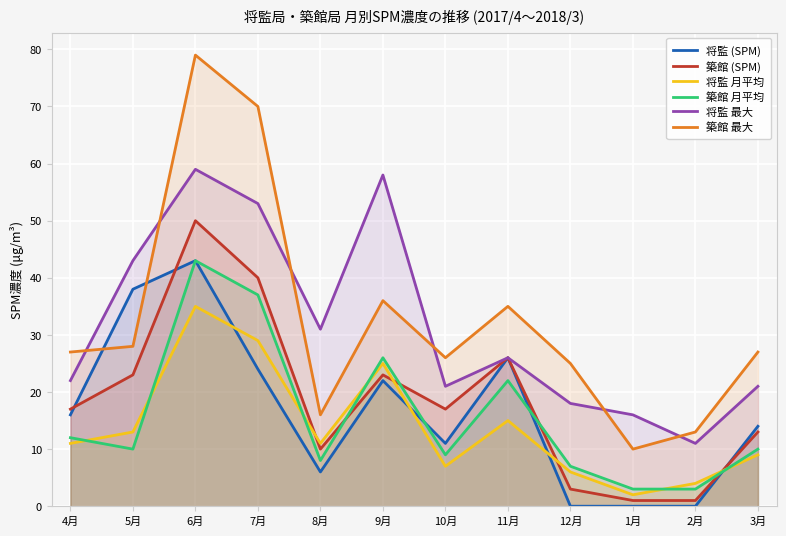

True or false: 築館 (SPM) has a value of 0 at 1月.

False